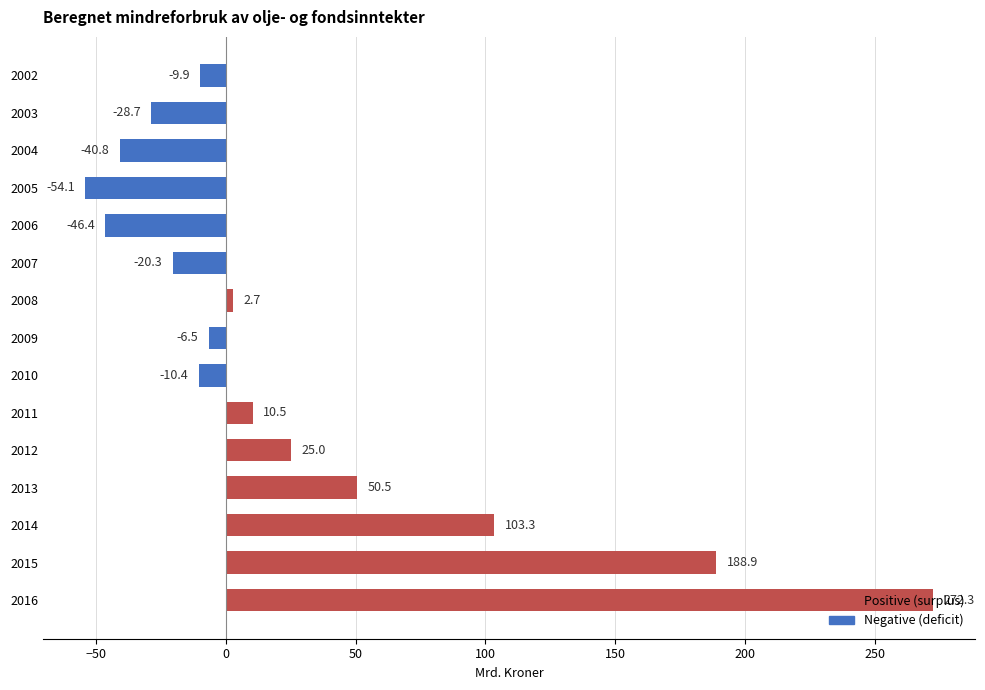

Rank the categories by value from highest to lowest.

2016, 2015, 2014, 2013, 2012, 2011, 2008, 2009, 2002, 2010, 2007, 2003, 2004, 2006, 2005